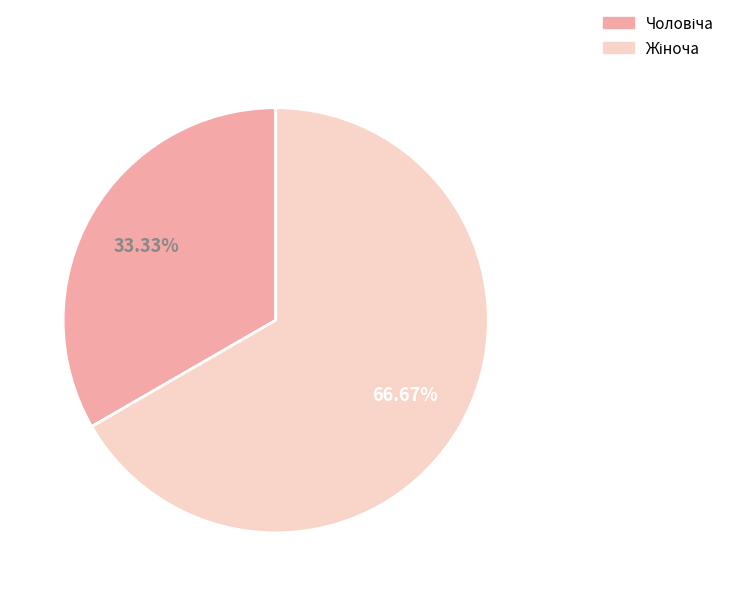

Is there any slice that represents more than half of the pie?

Yes